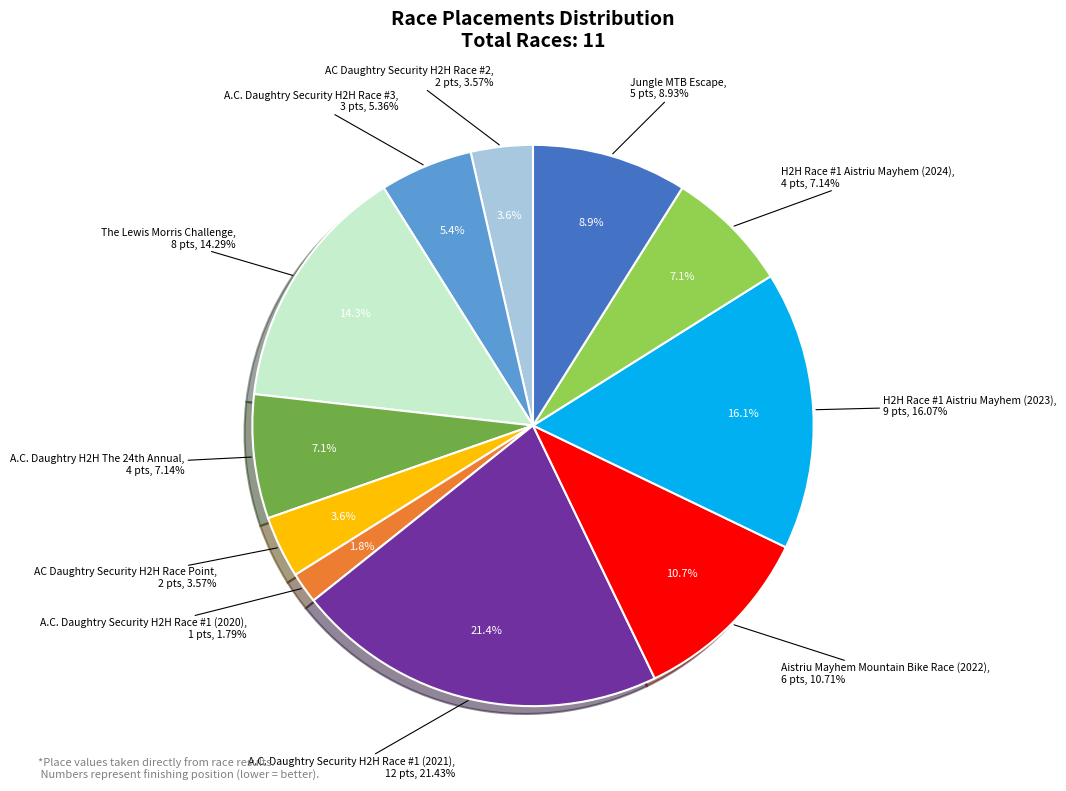

To the nearest percent, what is the difference between the A.C. Daughtry Security H2H Race #1 (2020) and H2H Race #1 Aistriu Mayhem (2023) slice percentages?

14%